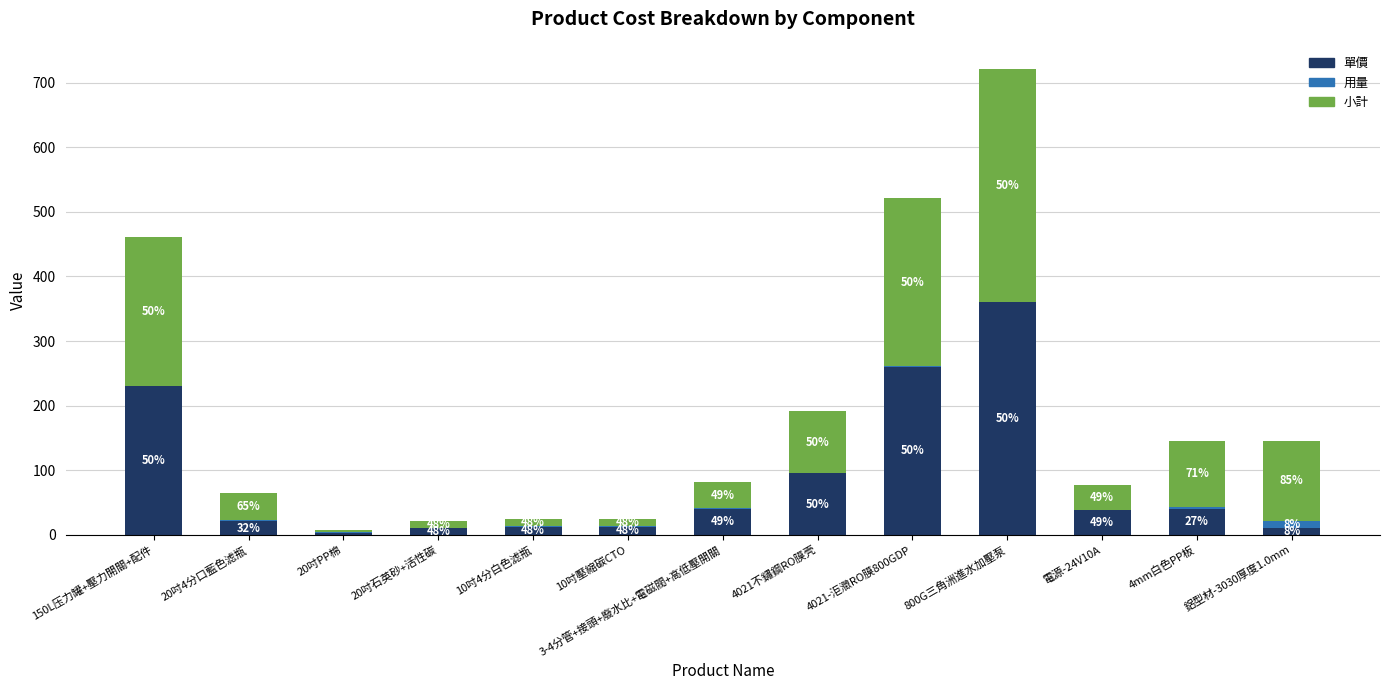

Rank the series by their average value, from highest to lowest.

小計, 單價, 用量